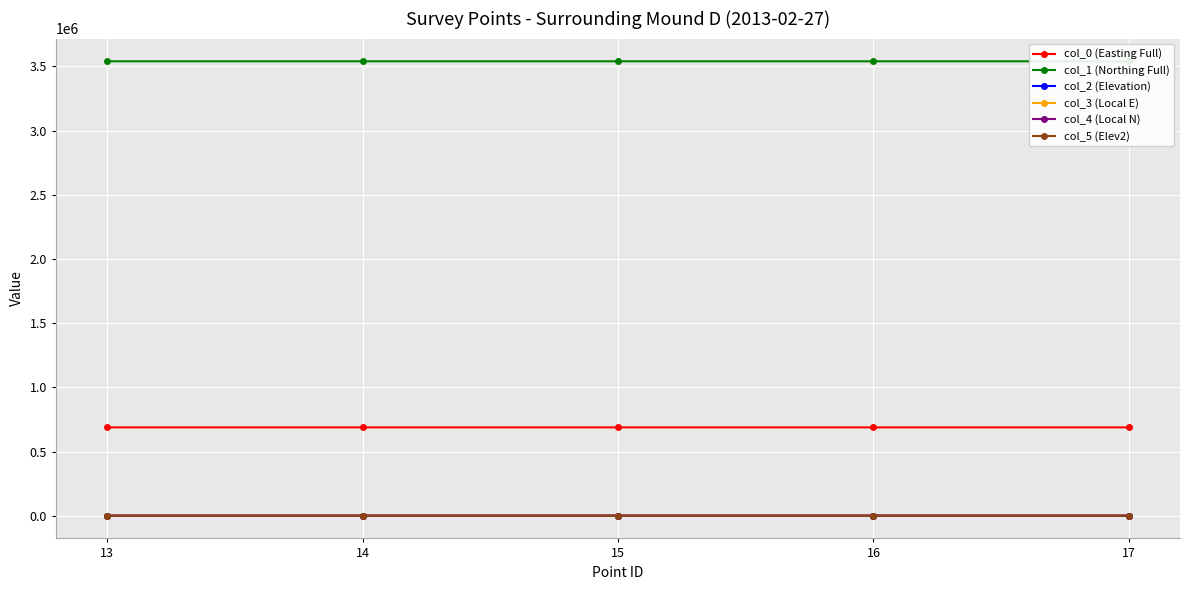

Which series has the widest spread of values?

col_3 (Local E)